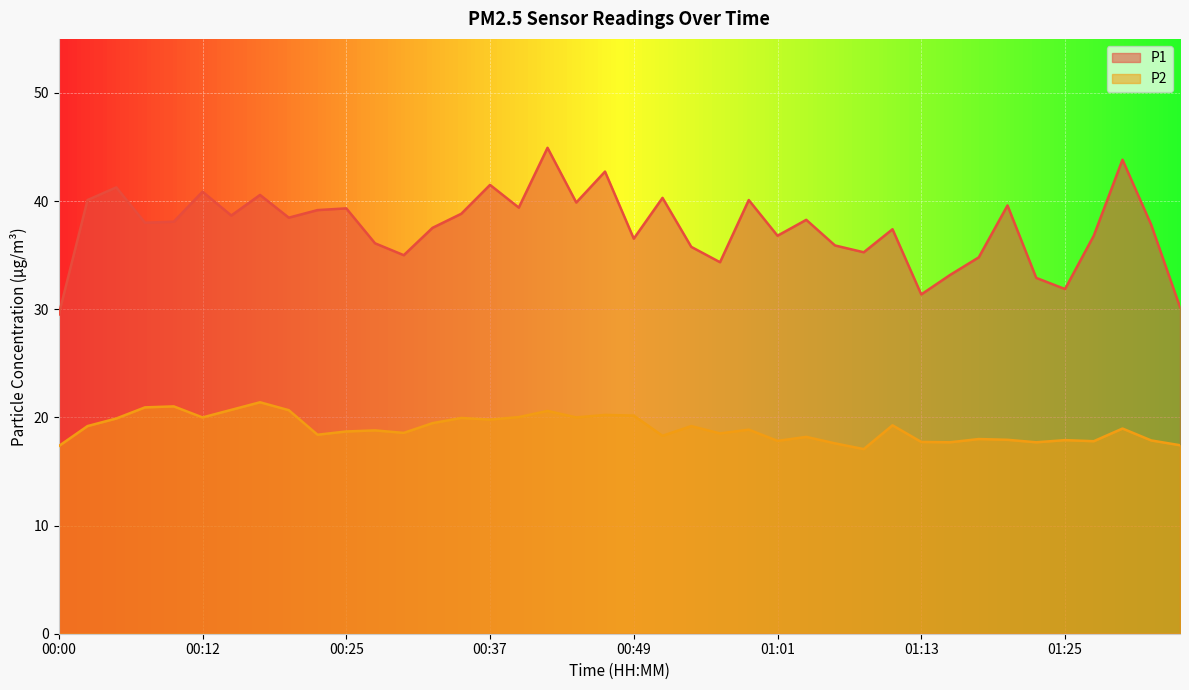

How many lines are shown in the chart?

2